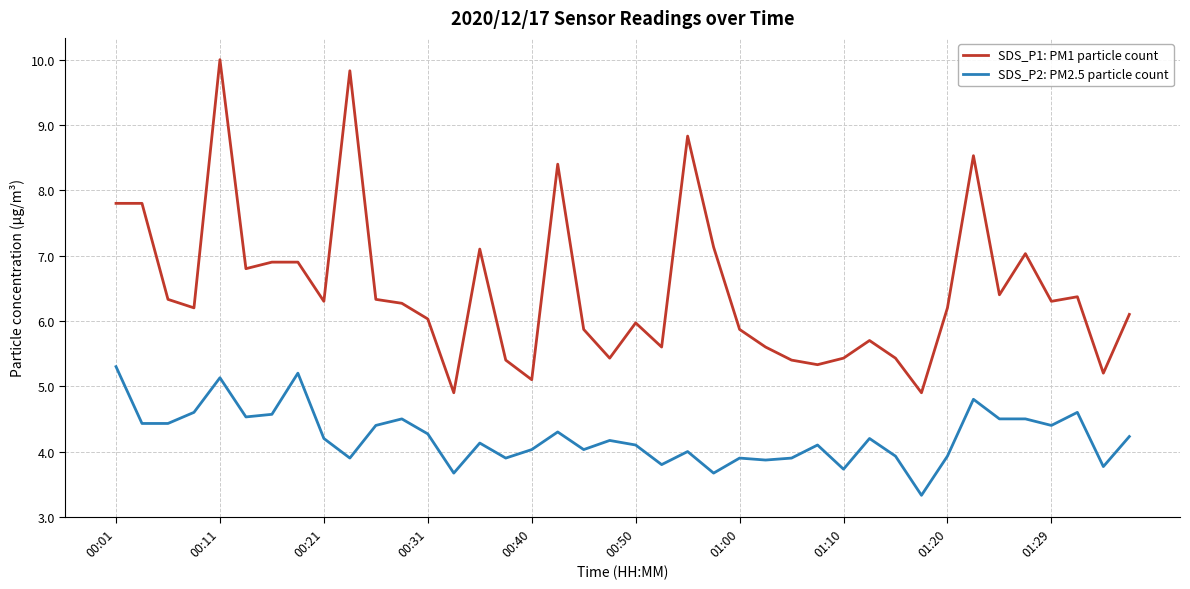

List the series in order of their overall mean, lowest first.

SDS_P2: PM2.5 particle count, SDS_P1: PM1 particle count